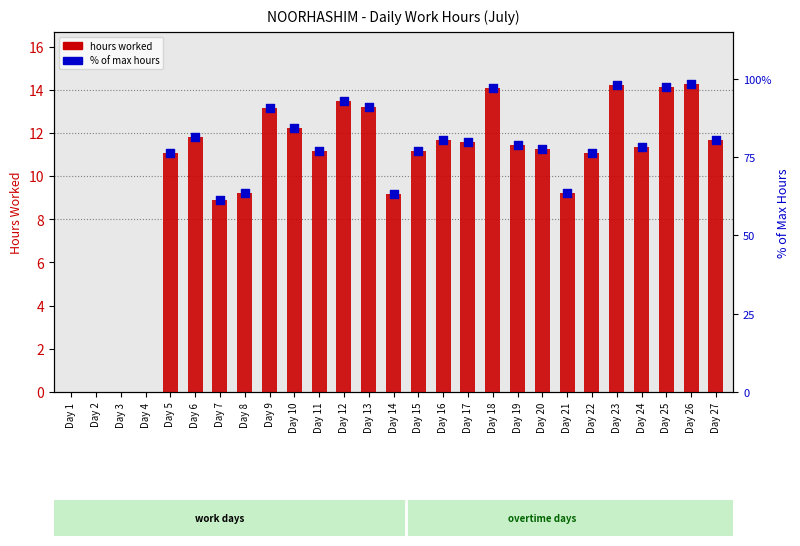

What are all the series names shown in the legend?

hours worked, % of max hours